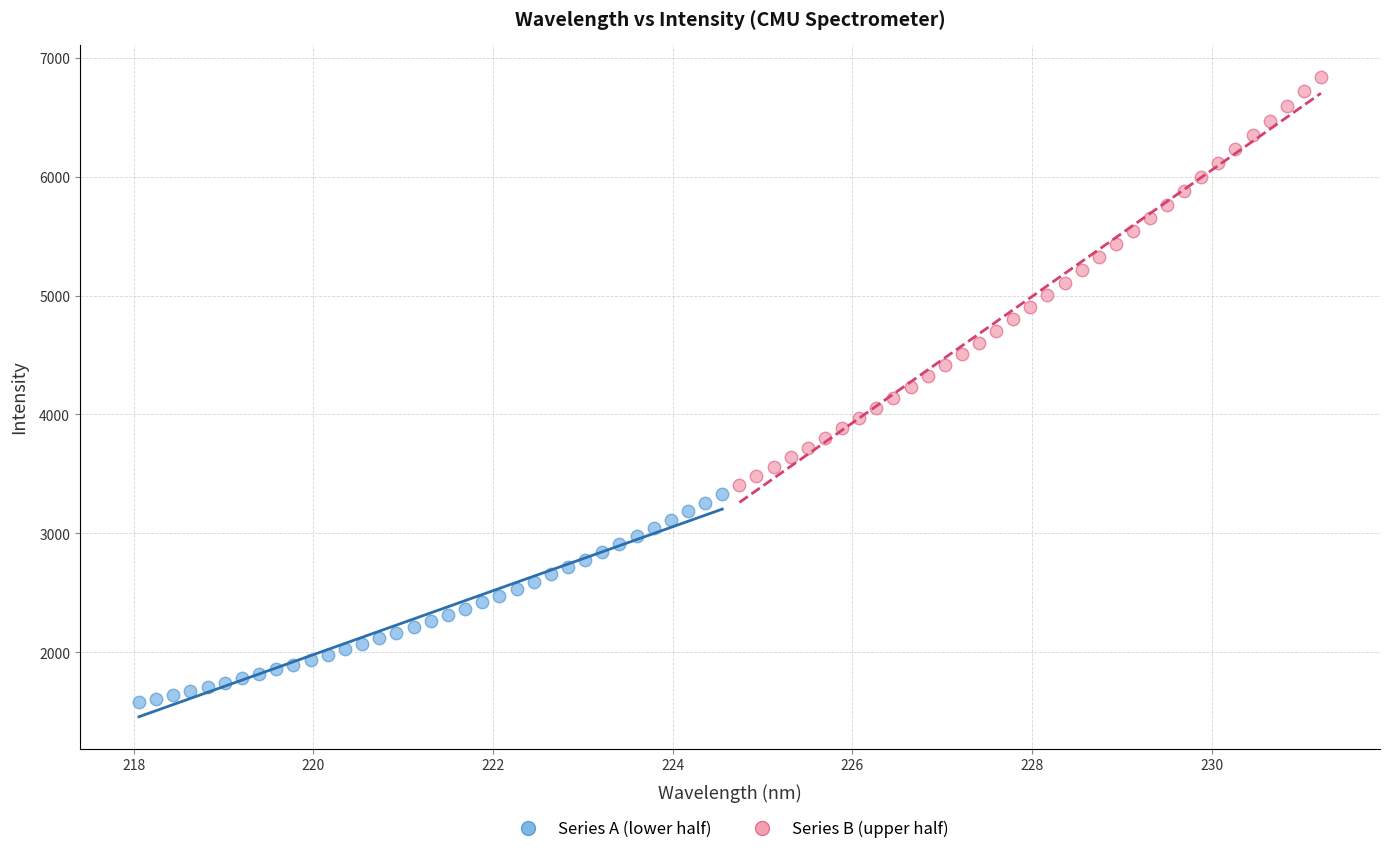

What are all the series names shown in the legend?

Series A (lower half), Series B (upper half)